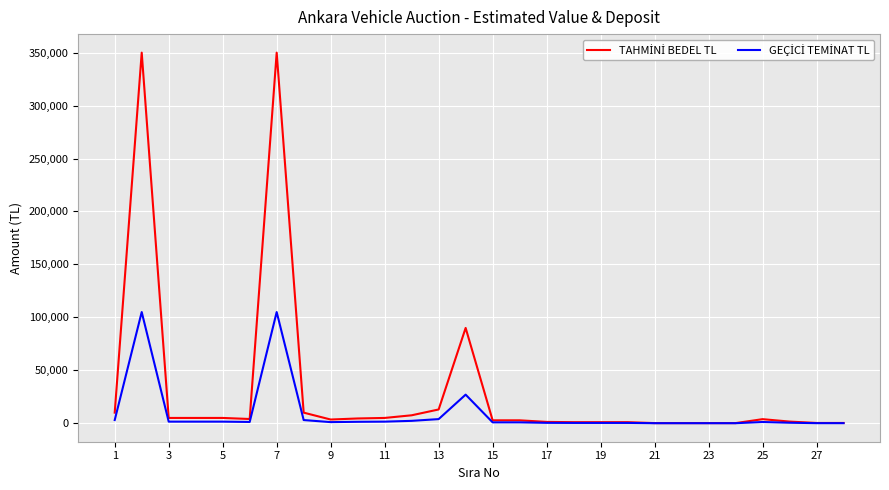

Does the chart display data point markers on the line(s)?

No